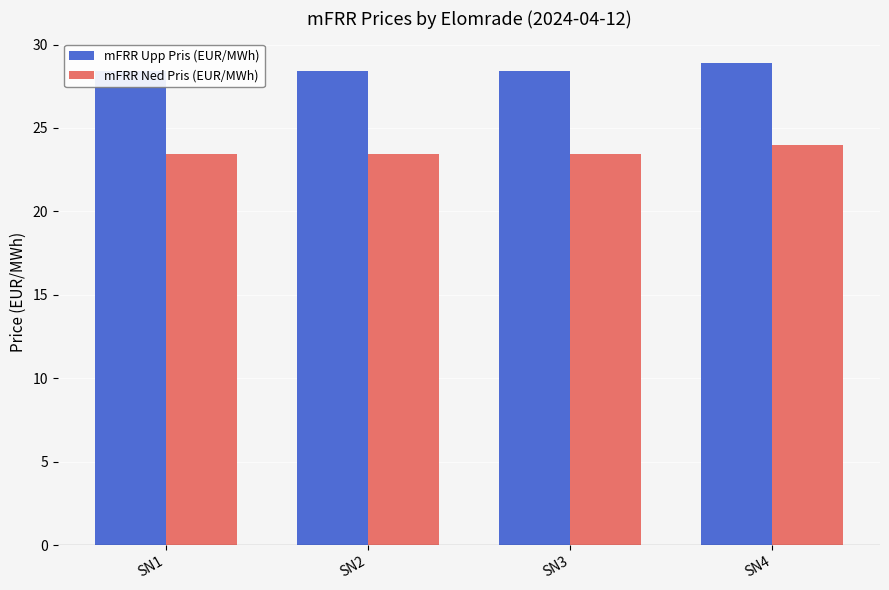

At SN2, list the series in order from smallest to largest.

mFRR Ned Pris (EUR/MWh), mFRR Upp Pris (EUR/MWh)